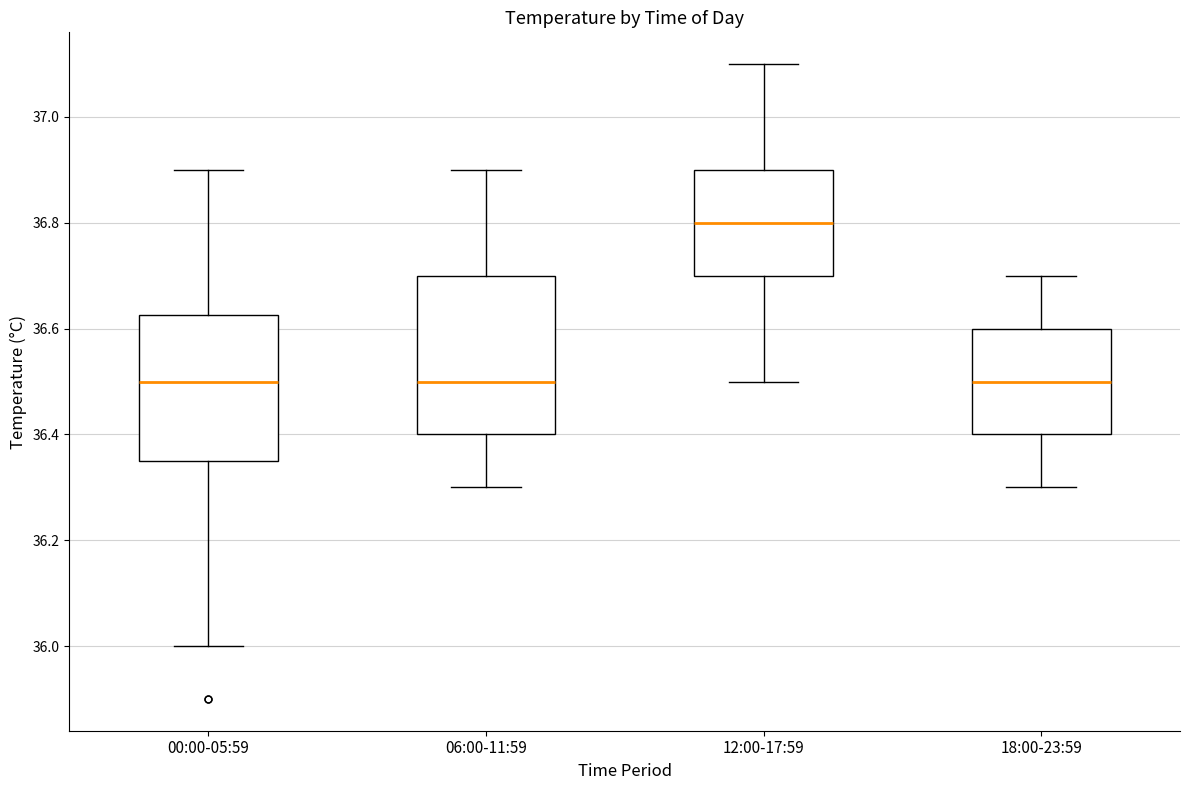

Reading left to right, read every box against the y-axis: the position of its median line, the range the box covers, and the ends of its whiskers. The values are not printed on the chart, so give them approximately, as read against the axis.

00:00-05:59: median 36.50, box 36.36 to 36.62, whiskers 36.00 to 36.90
06:00-11:59: median 36.50, box 36.40 to 36.70, whiskers 36.30 to 36.90
12:00-17:59: median 36.80, box 36.70 to 36.90, whiskers 36.50 to 37.10
18:00-23:59: median 36.50, box 36.40 to 36.60, whiskers 36.30 to 36.70